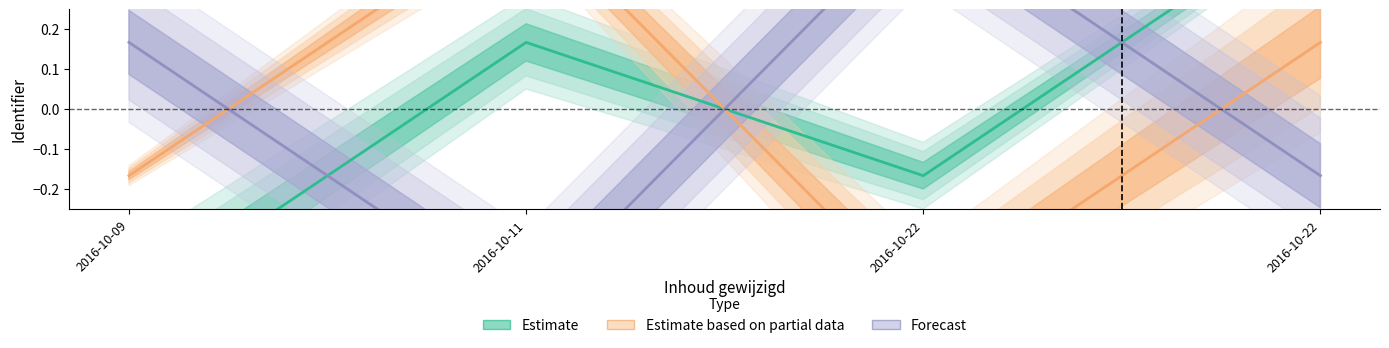

Between 2016-10-22 and 2016-10-22, which series saw the biggest shift?

Estimate